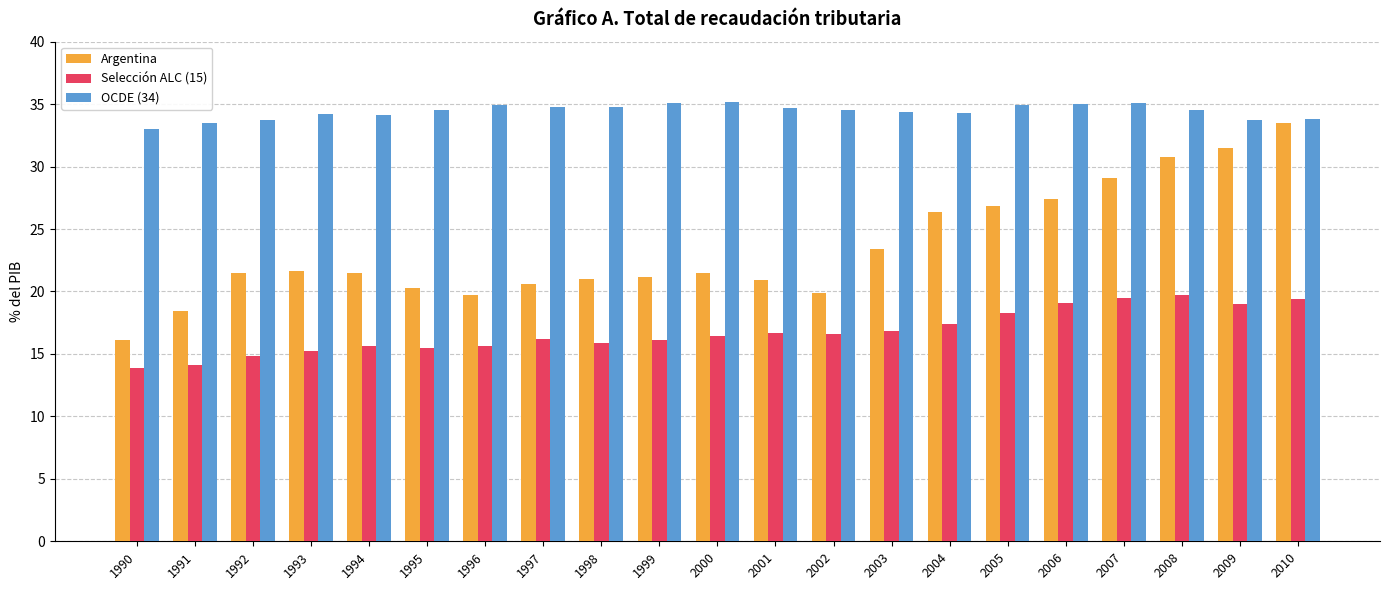

Which series has the largest total across all categories?

OCDE (34)